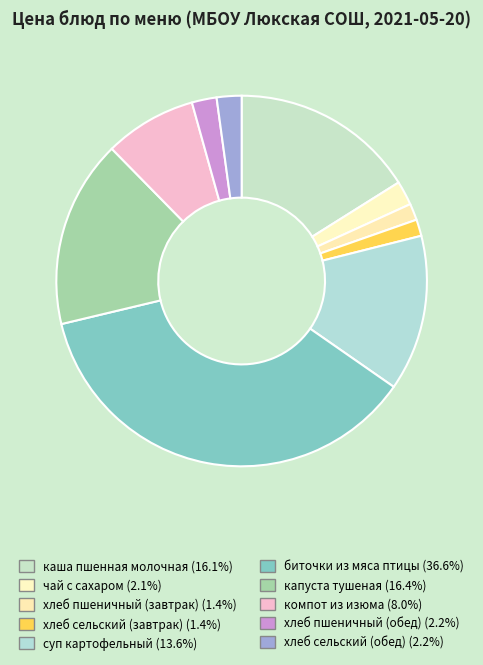

Count the number of slices in the pie.

10